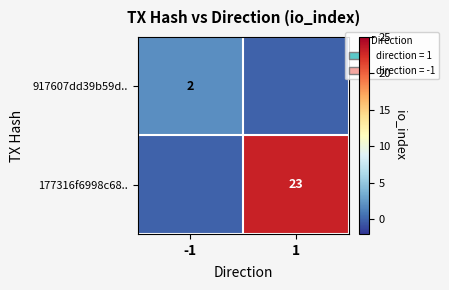

Which category has the lowest value across all series?

1